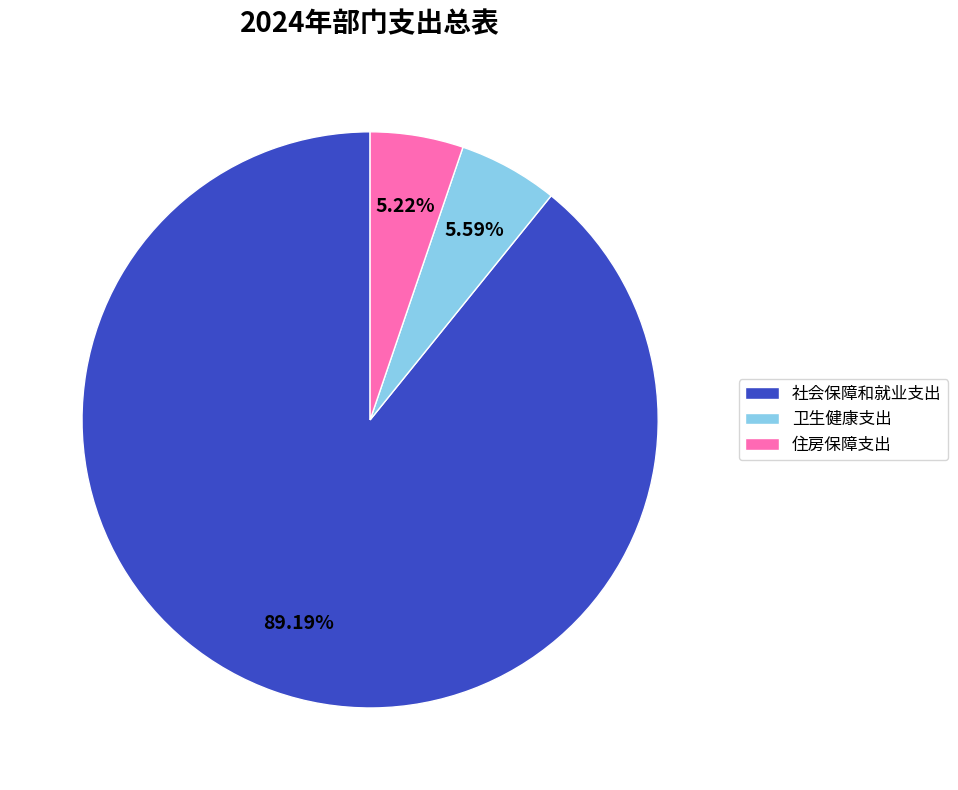

How many slices are in this pie chart?

3